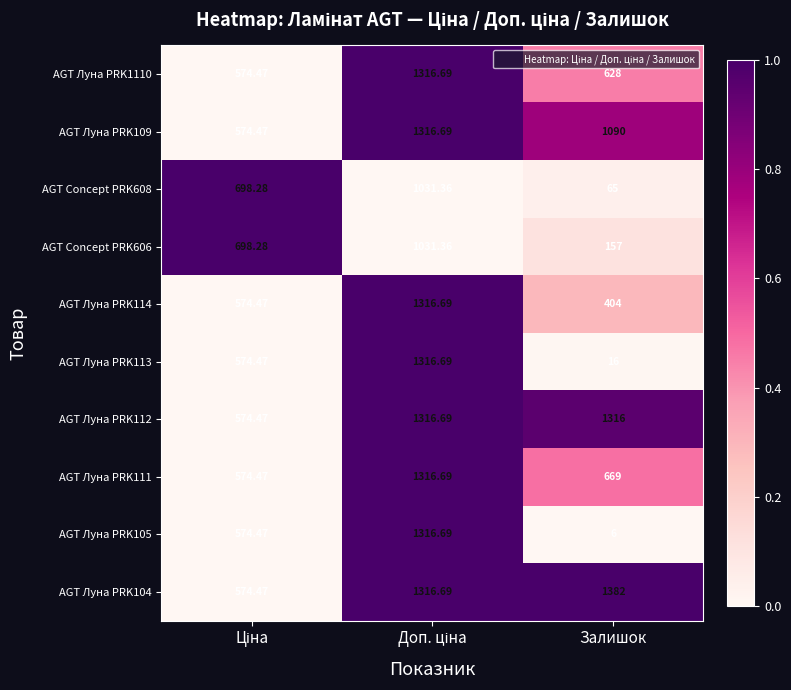

Which label corresponds to the largest value in the chart?

Залишок